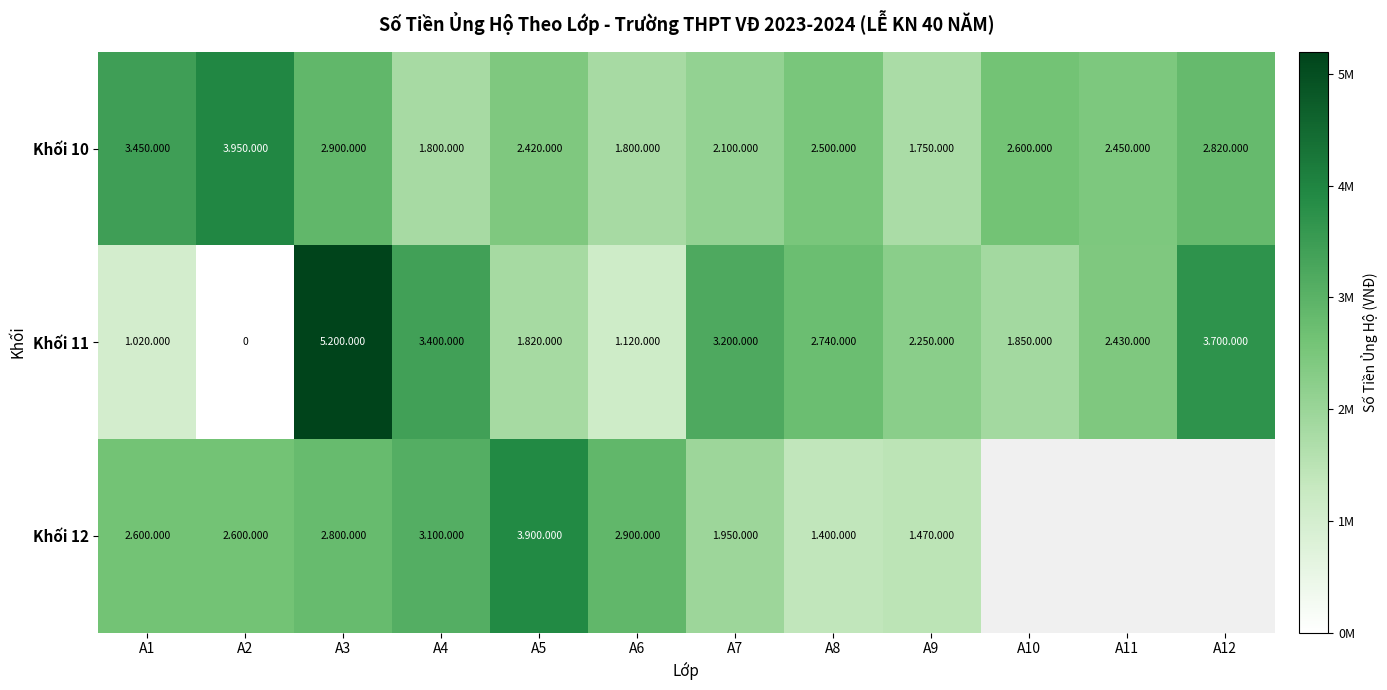

What is the sum of the Khối 12 values at A7 and A4?

5050000.0